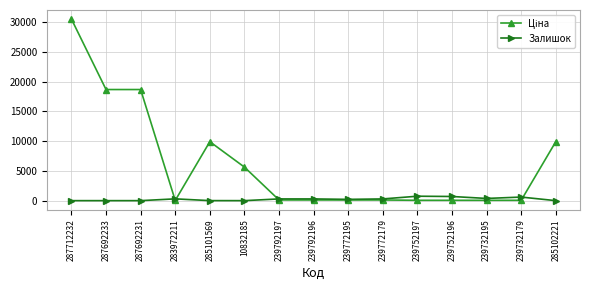

What is the value of the Залишок point at the 12th from the left?

698.0